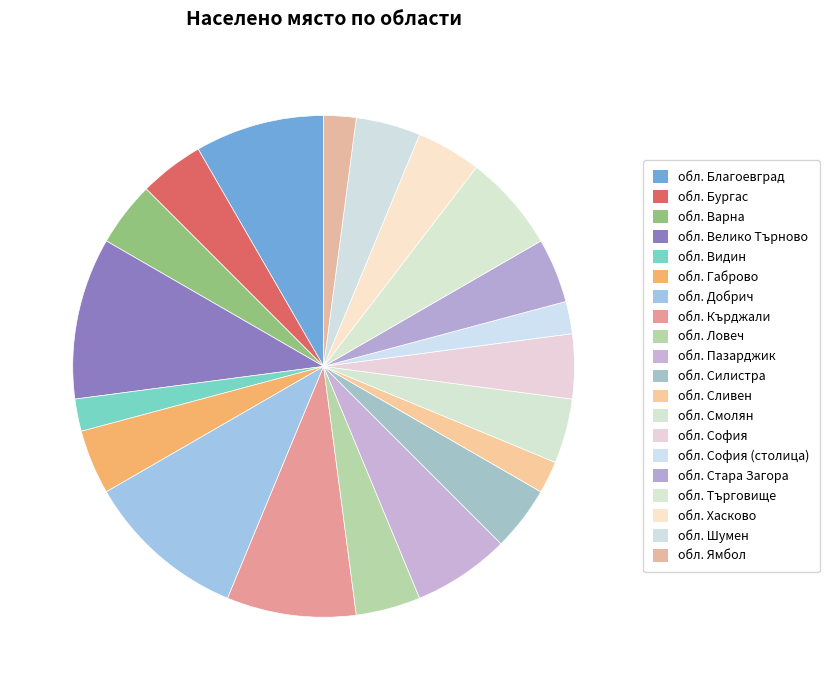

What percentage is the обл. Хасково slice, to the nearest percent?

4%